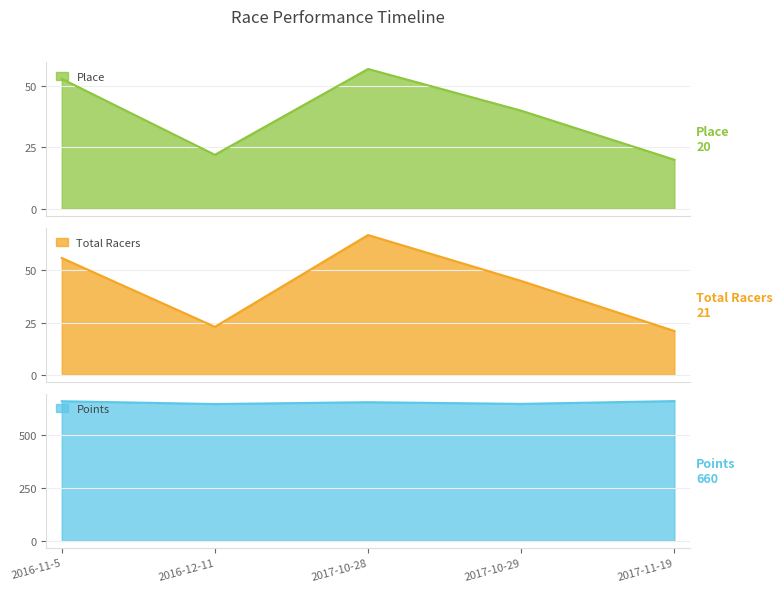

True or false: Place and Points cross at least once.

False